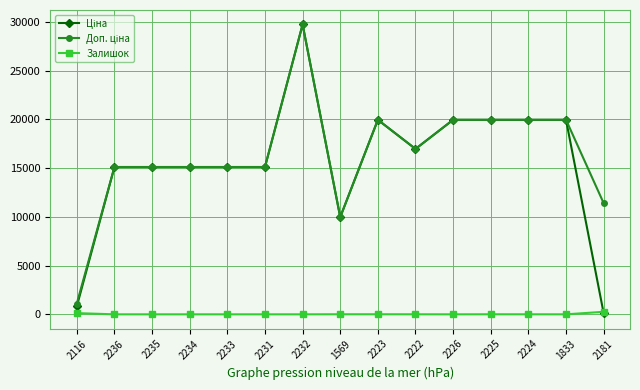

Is it true that Залишок equals 0.0 at 2236?

True